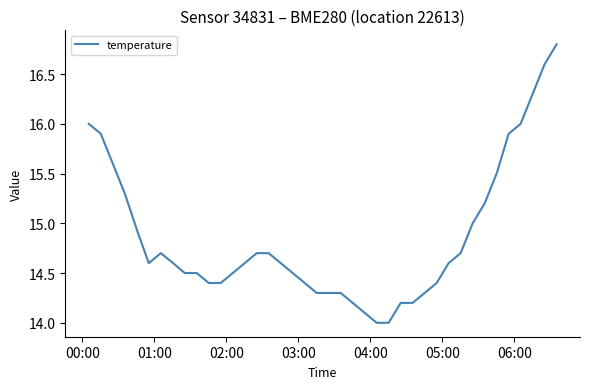

Reading right to left, transcribe all the data shown in this chart.

16.8	16.6	16.3	16.0	15.9	15.5	15.2	15.0	14.7	14.6	14.4	14.3	14.2	14.2	14.0	14.0	14.1	14.2	14.3	14.3	14.3	14.4	14.5	14.6	14.7	14.7	14.6	14.5	14.4	14.4	14.5	14.5	14.6	14.7	14.6	14.9	15.3	15.6	15.9	16.0